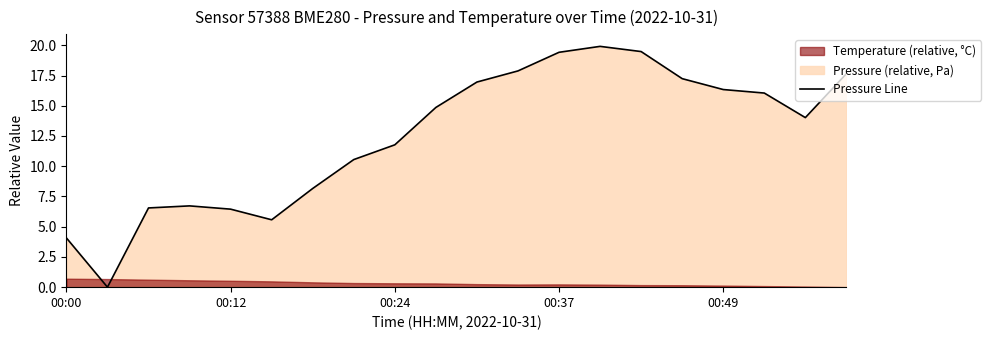

What position from the left is 18?

19